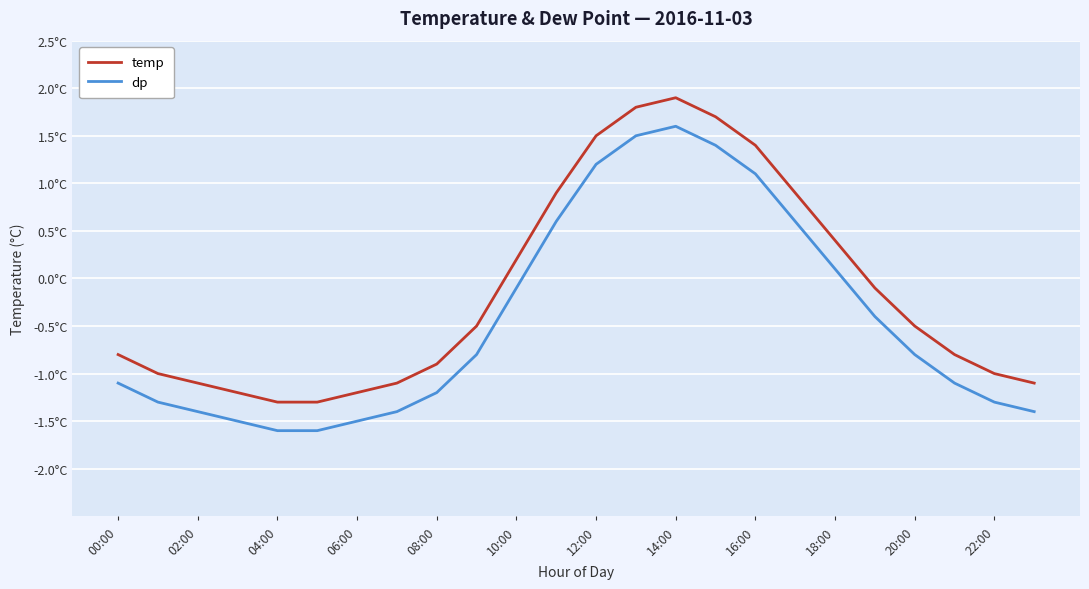

What are all the series names shown in the legend?

temp, dp